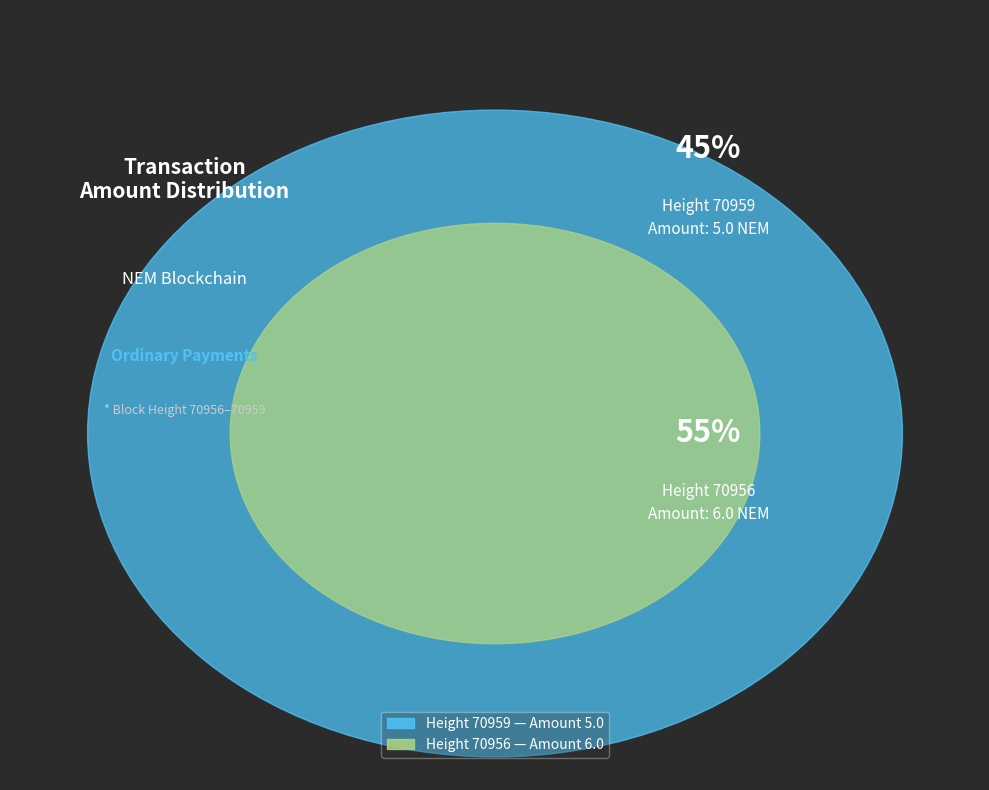

Approximately how many times larger is the value at 70959 compared to 70956?

0.8